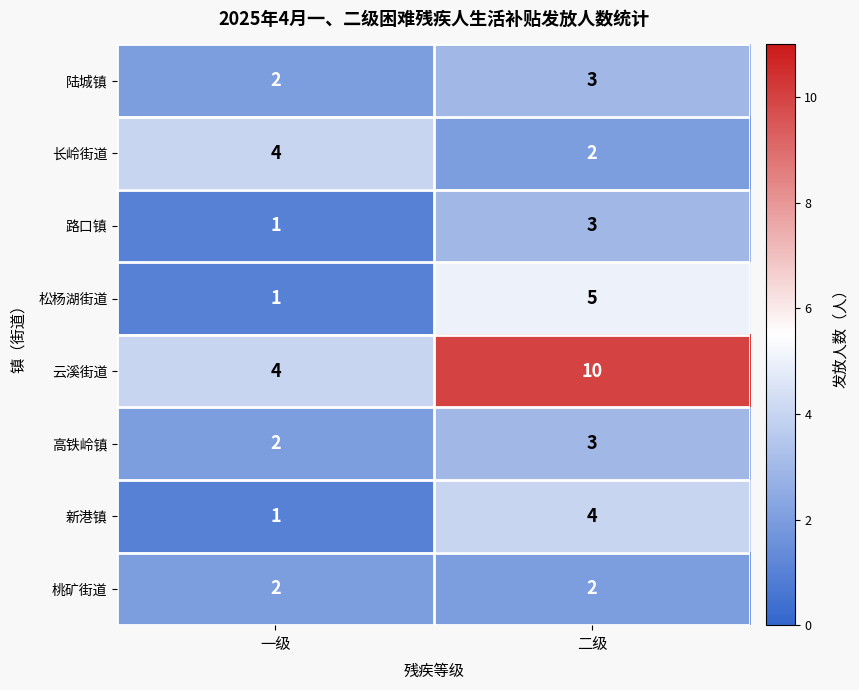

Which series has the largest total across all categories?

云溪街道